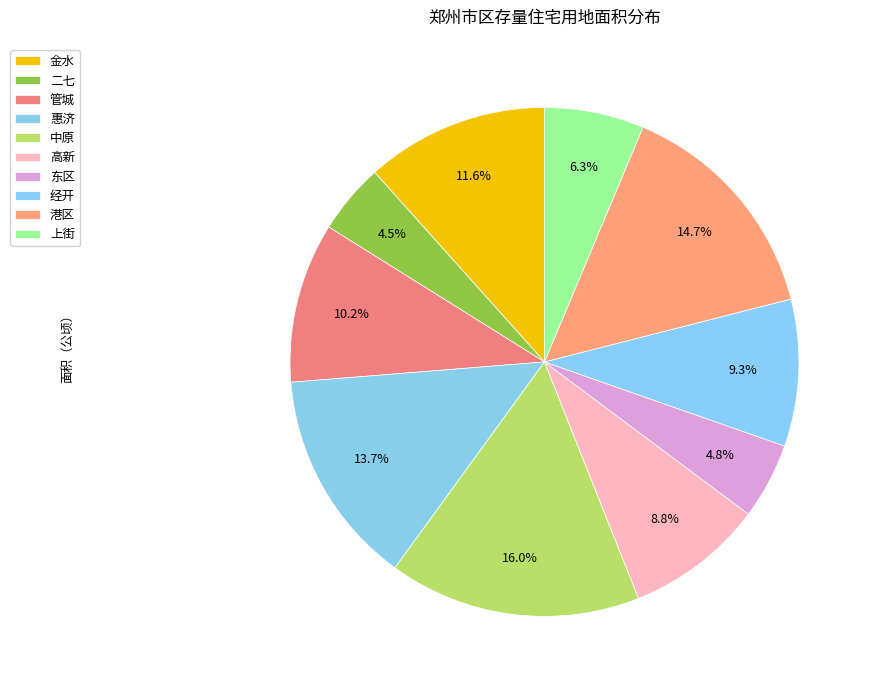

Is there a majority slice in this chart?

No